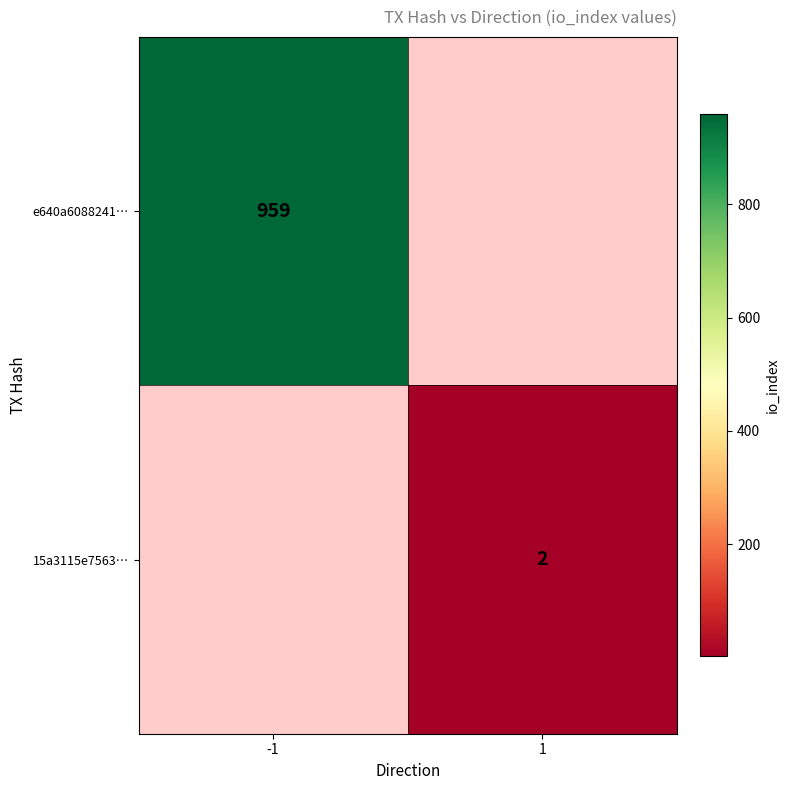

Between 1 and -1, which is larger?

-1